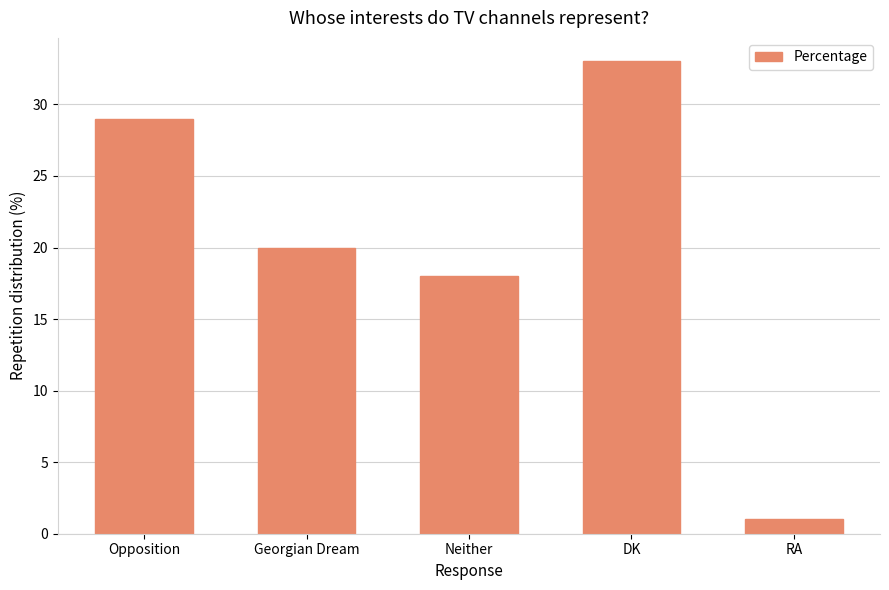

The chart shows a value of 33 at DK. True or false?

True